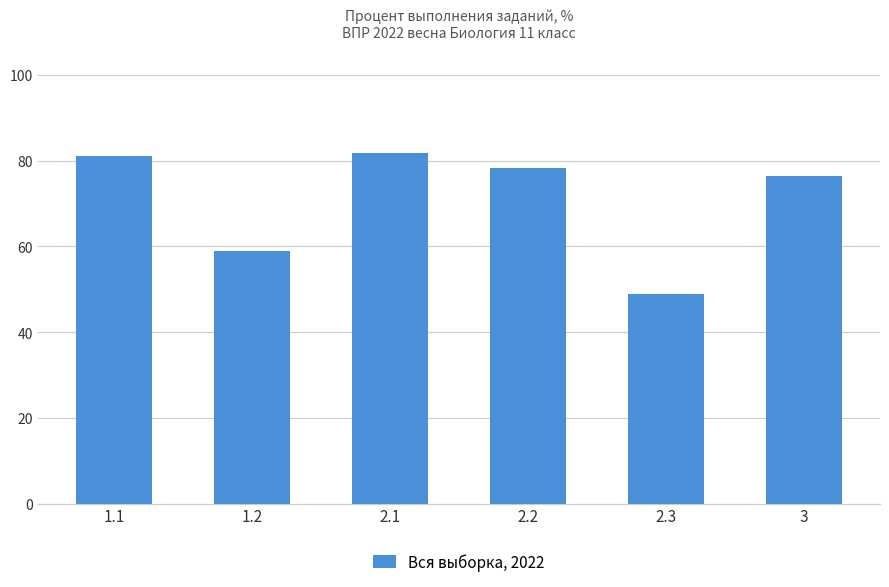

Reading right to left, what are all the values shown in this chart?

76.4	48.8	78.3	81.7	58.8	81.1